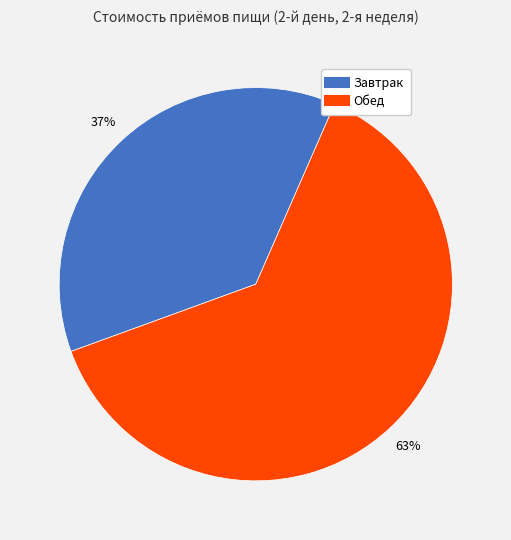

Does any single category account for the majority?

Yes